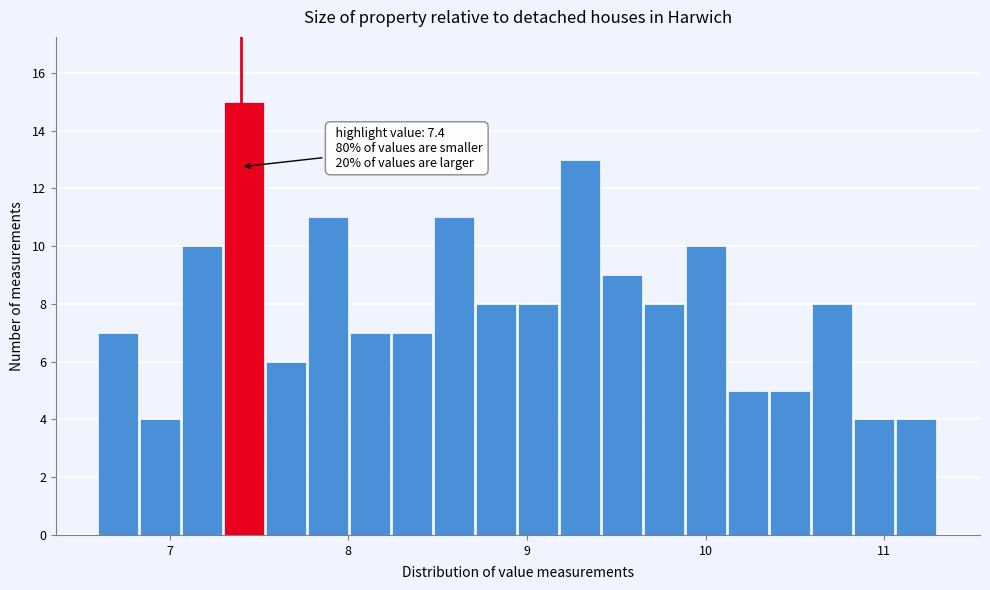

Read against the x-axis, roughly where is the centre of the tallest bar?

7.4